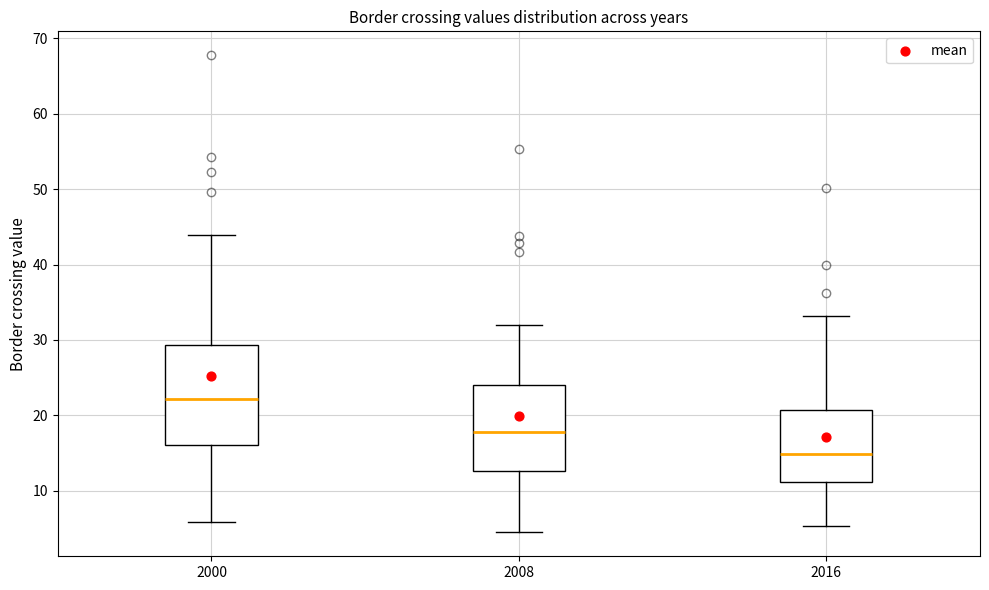

Reading left to right, read every box against the y-axis: the position of its median line, the range the box covers, and the ends of its whiskers. The values are not printed on the chart, so give them approximately, as read against the axis.

2000: median 22, box 16 to 29, whiskers 6 to 44
2008: median 18, box 13 to 24, whiskers 4 to 32
2016: median 15, box 11 to 21, whiskers 5 to 33